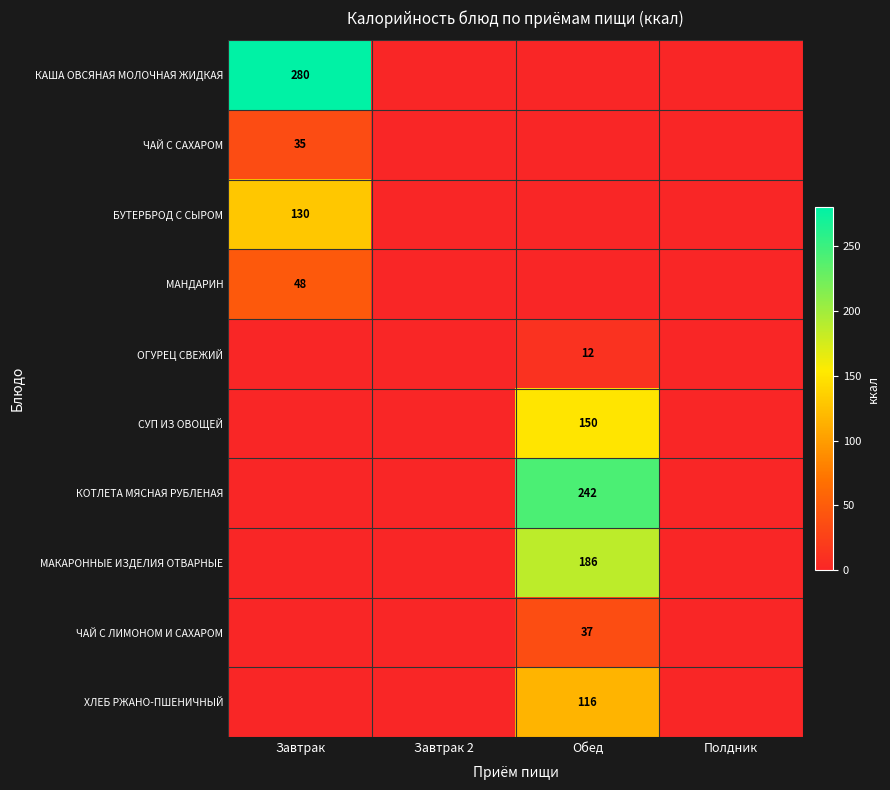

Is it true that МАКАРОННЫЕ ИЗДЕЛИЯ ОТВАРНЫЕ equals 109 at Обед?

False